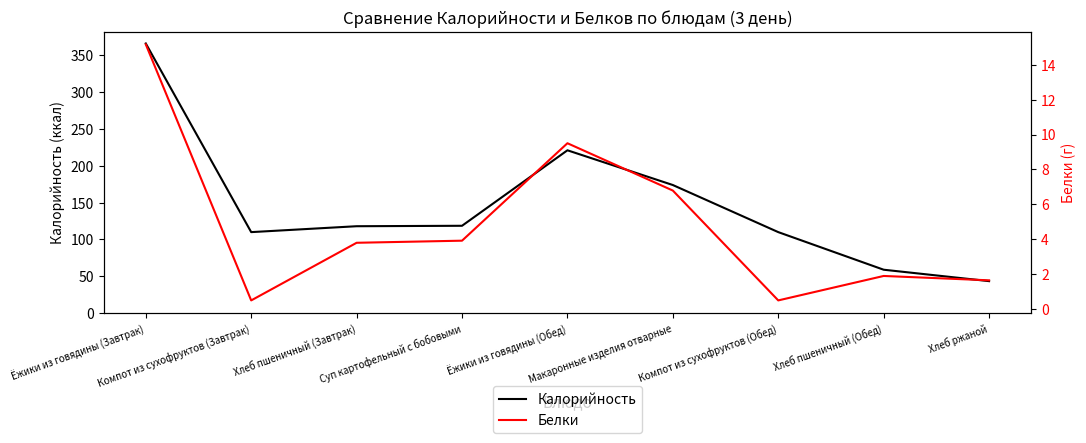

Which category has the highest value across all series?

Ёжики из говядины (Завтрак)